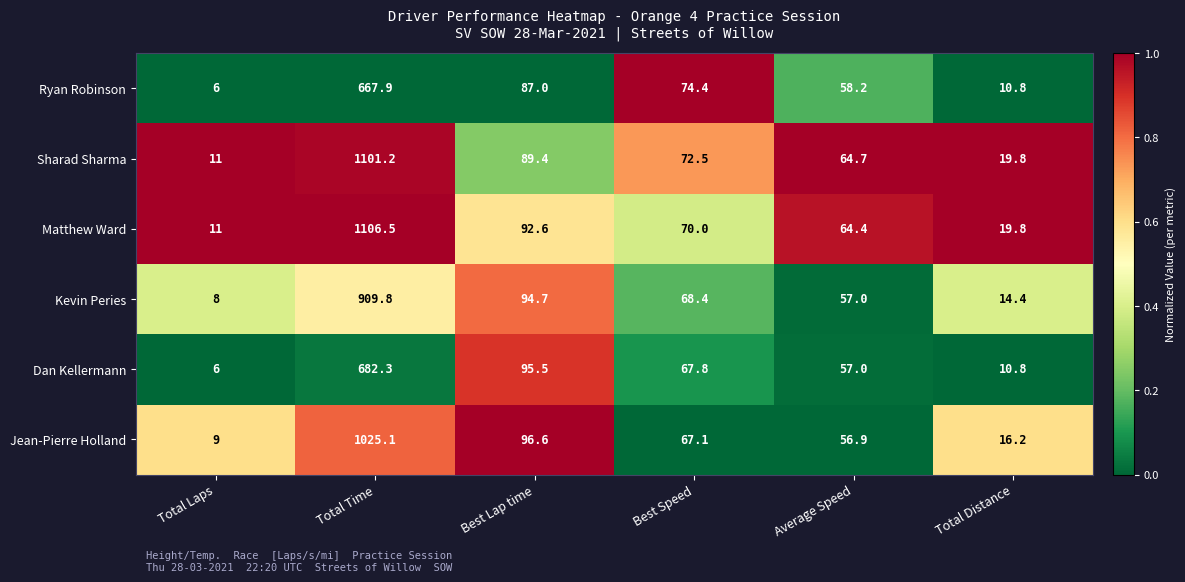

What is the average value of the Dan Kellermann series?

153.2